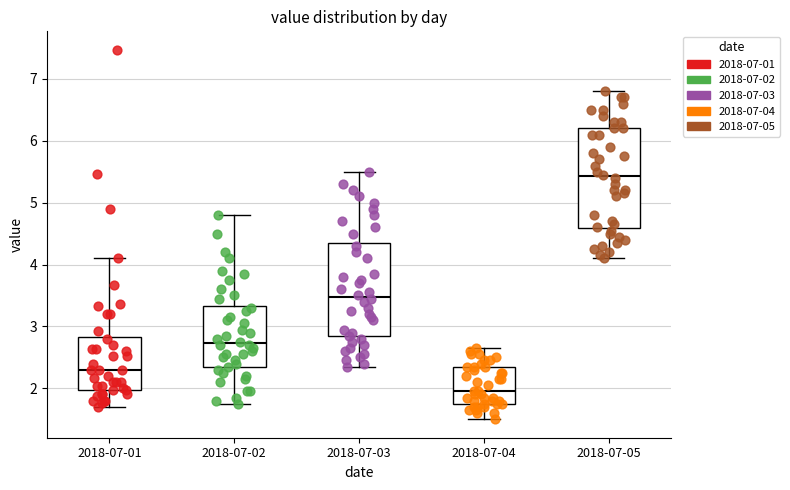

Reading left to right, transcribe this box plot: for each box, give where its median line is, the range the box spans, and where its two whiskers end, as read against the y-axis. The values are not printed on the chart, so give them approximately, as read against the axis.

2018-07-01: median 2.3, box 2.0 to 2.8, whiskers 1.7 to 4.1
2018-07-02: median 2.7, box 2.3 to 3.3, whiskers 1.8 to 4.8
2018-07-03: median 3.5, box 2.8 to 4.4, whiskers 2.4 to 5.5
2018-07-04: median 2.0, box 1.8 to 2.4, whiskers 1.5 to 2.7
2018-07-05: median 5.4, box 4.6 to 6.2, whiskers 4.1 to 6.8